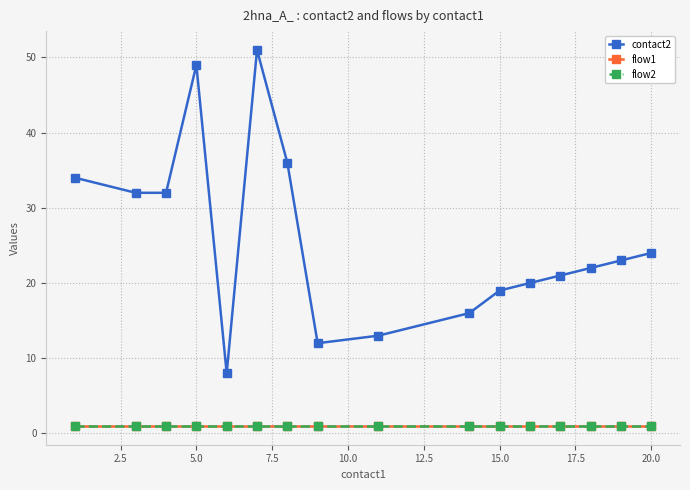

Does the chart have visible grid lines?

Yes